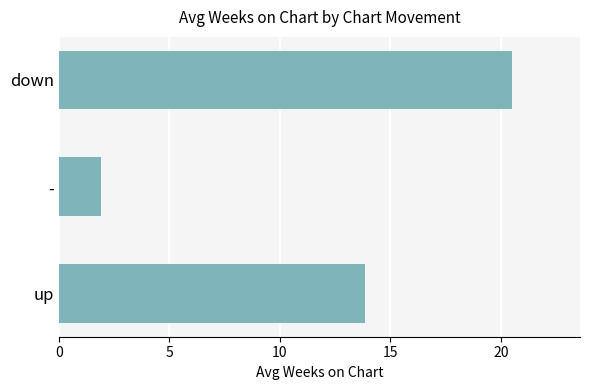

Rank the categories by value from highest to lowest.

down, up, -